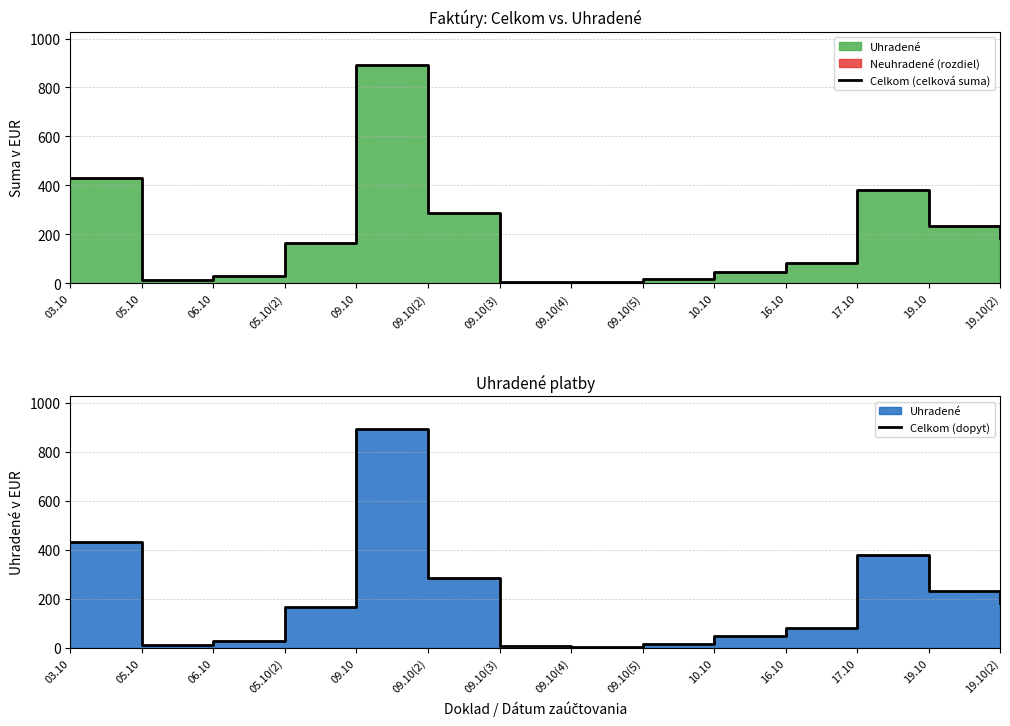

Which series has the widest spread of values?

Celkom (celková suma)